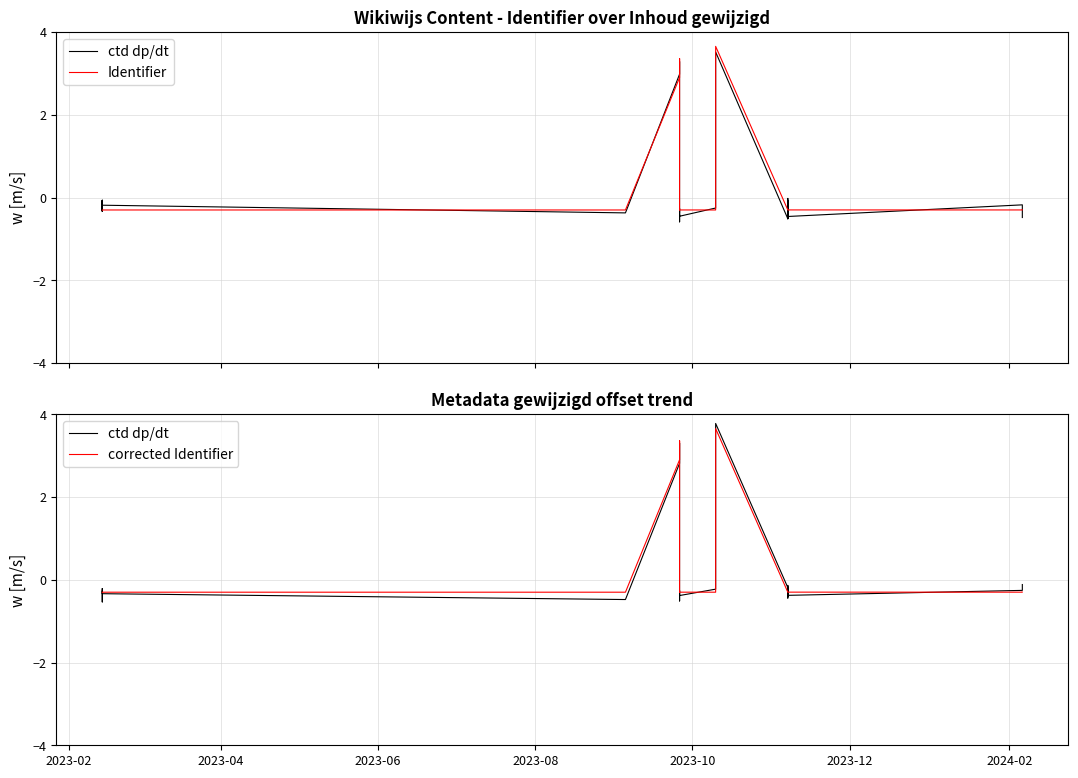

True or false: Identifier has a value of -0.4 at 24.

False